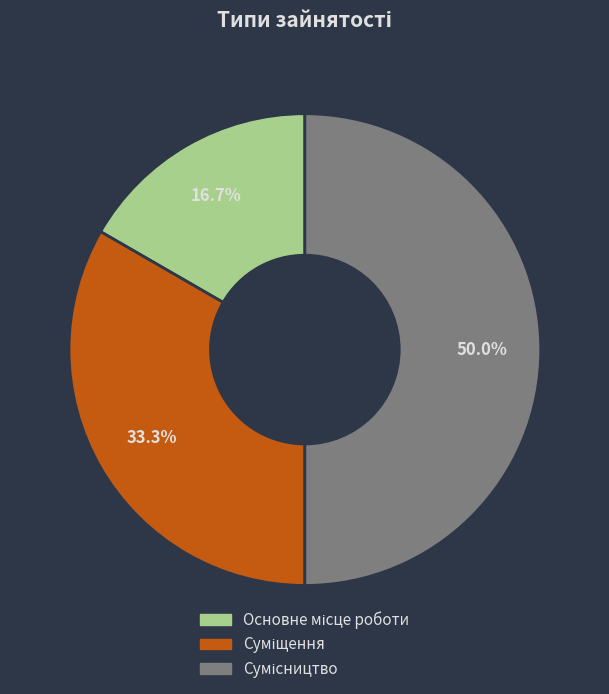

What is the smallest slice in the pie chart?

Основне місце роботи